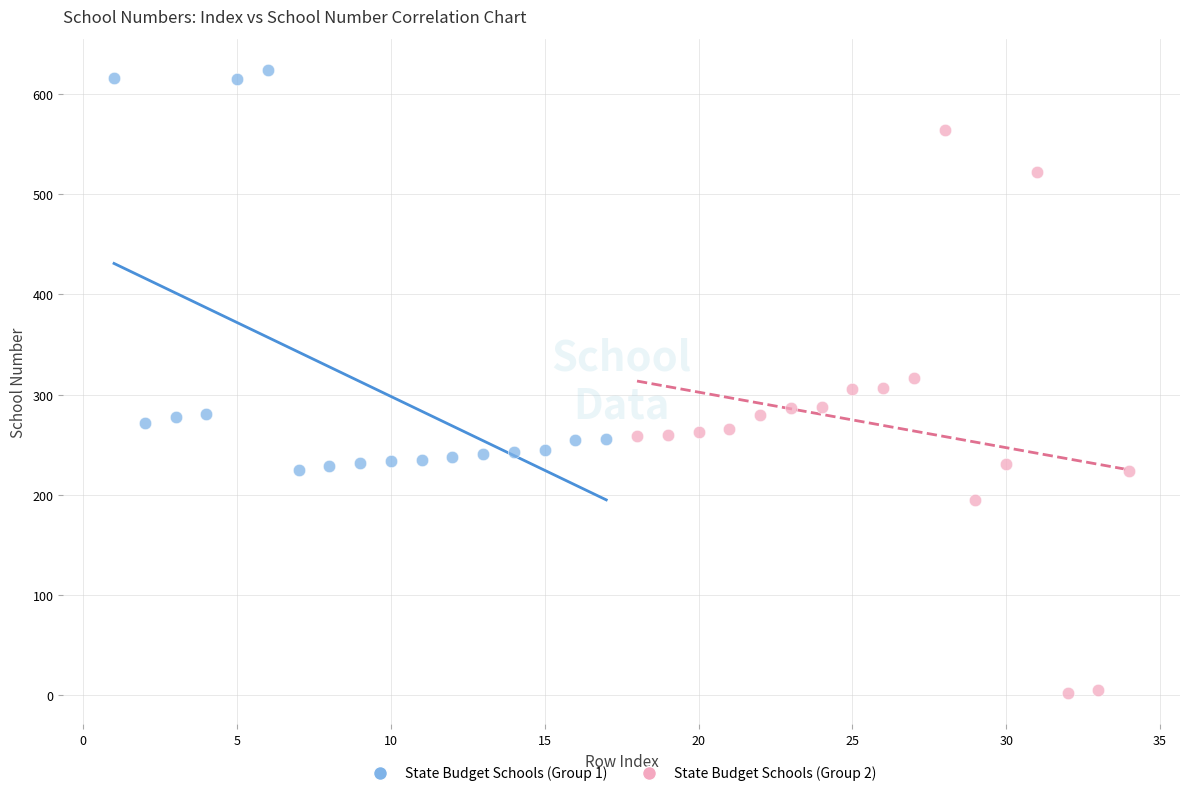

Which series reaches the maximum Y coordinate?

State Budget Schools (Group 1)